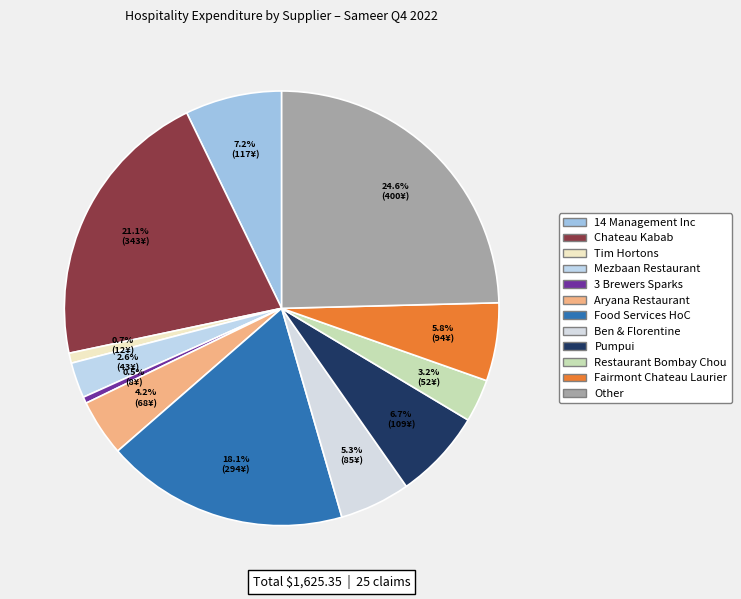

To the nearest percent, what is the difference between the largest and smallest slice percentages?

24%